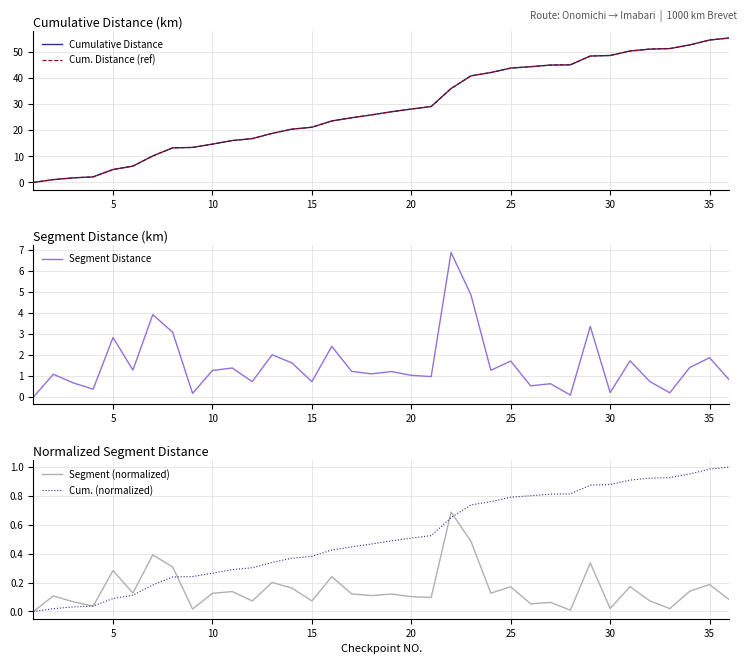

Is it true that Cum. (normalized) equals 0.1 at 20?

False